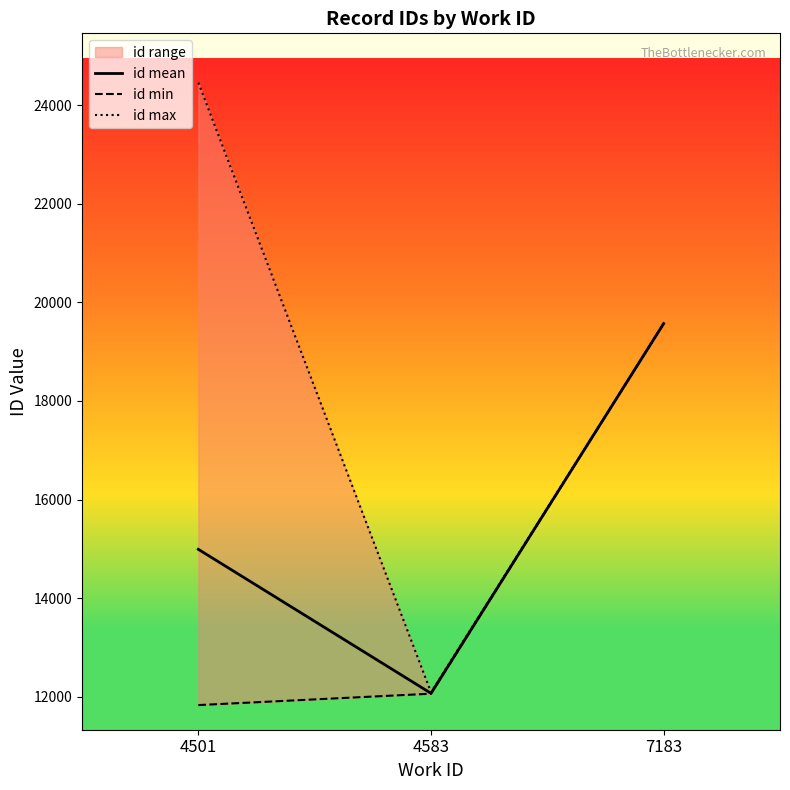

What is the sum of the id max values at 4583 and 4501?

36548.0